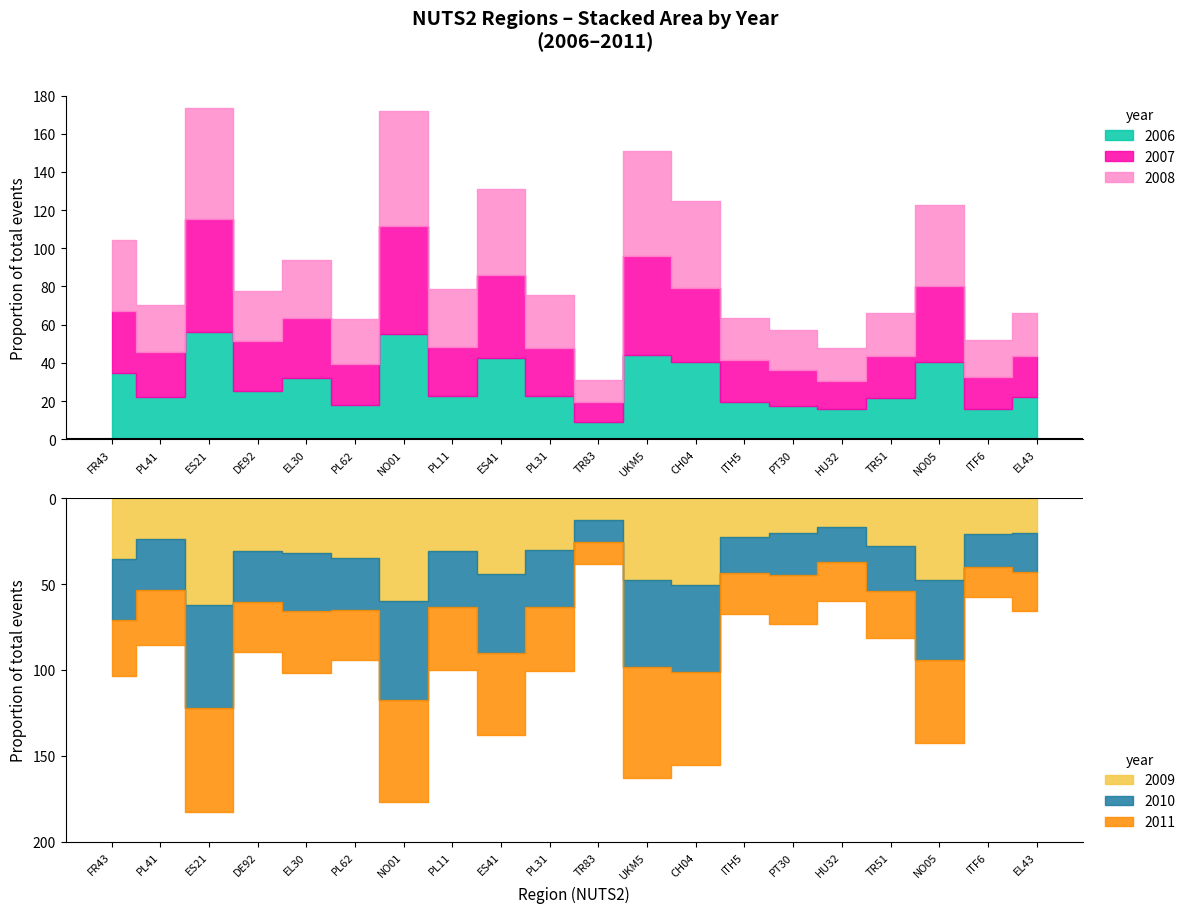

What position from the right is PL62?

15